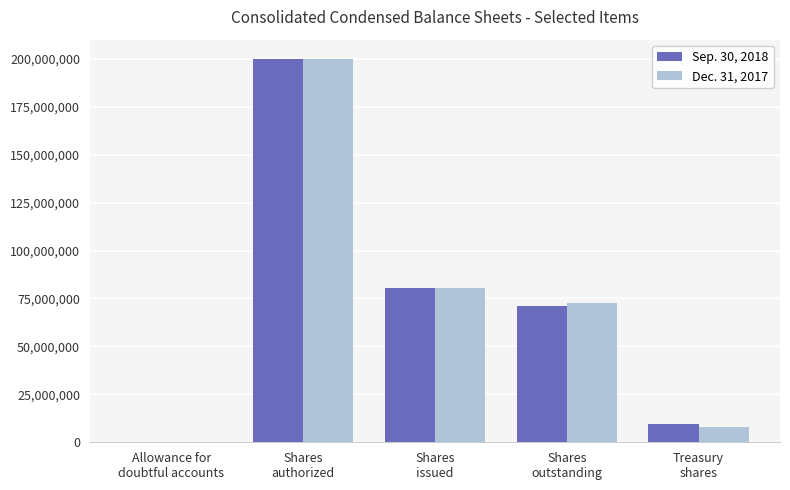

Reading left to right, list all the values displayed in this chart.

Sep. 30, 2018: 8750	200000000	80533536	71194303	9339233
Dec. 31, 2017: 8250	200000000	80533536	72409222	8124314